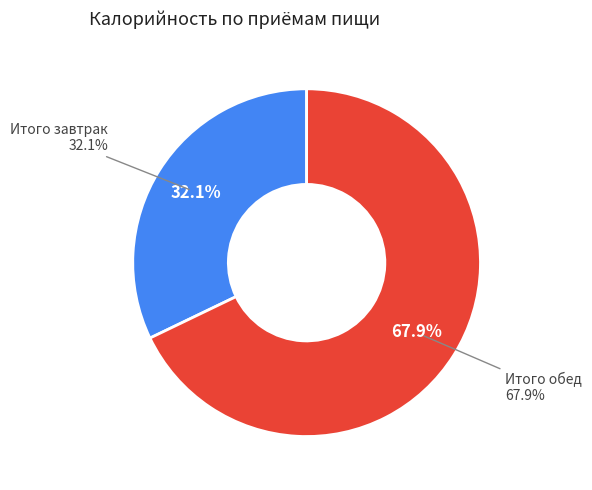

Which has a higher value, Итого завтрак or Итого обед?

Итого обед